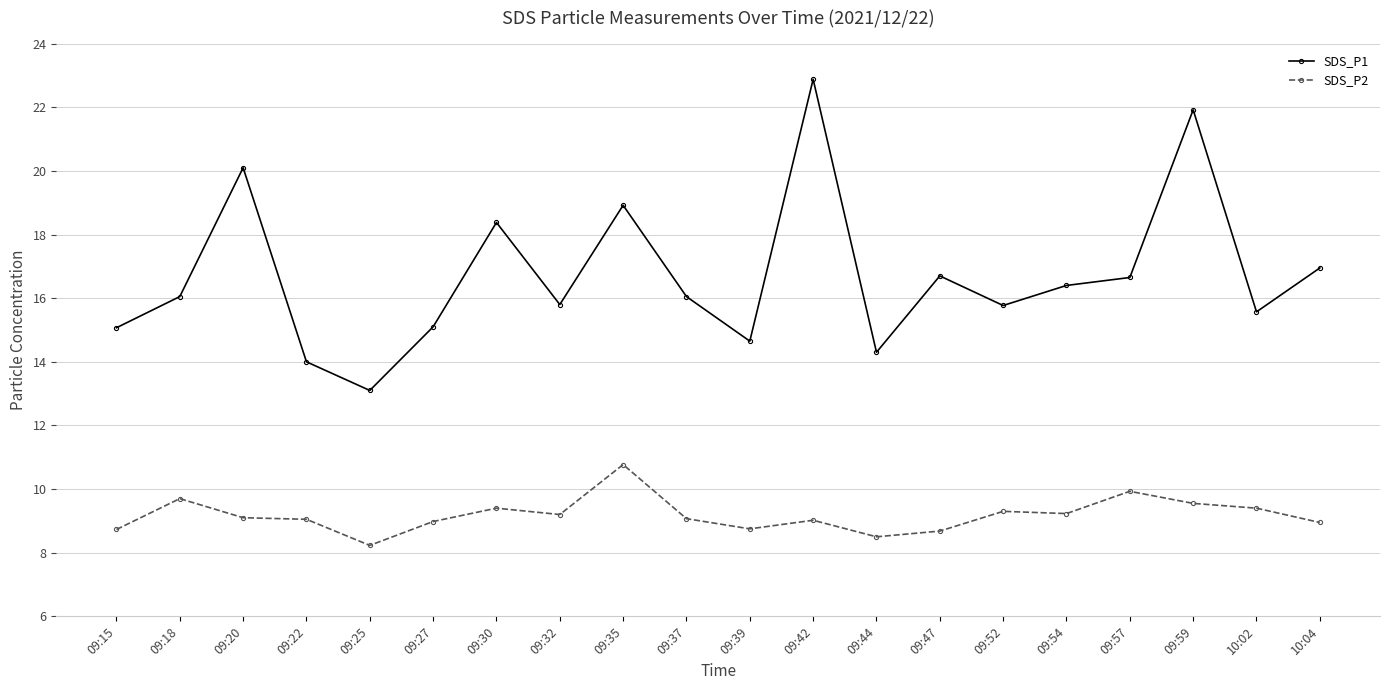

At how many categories does at least one series exceed 19?

3